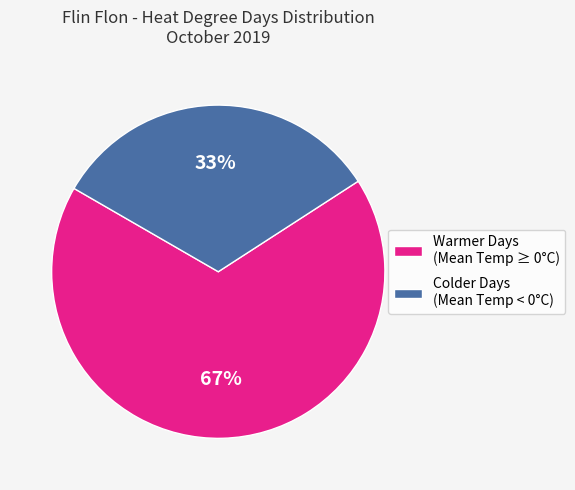

What is the smallest slice in the pie chart?

Colder Days (Mean Temp < 0°C)